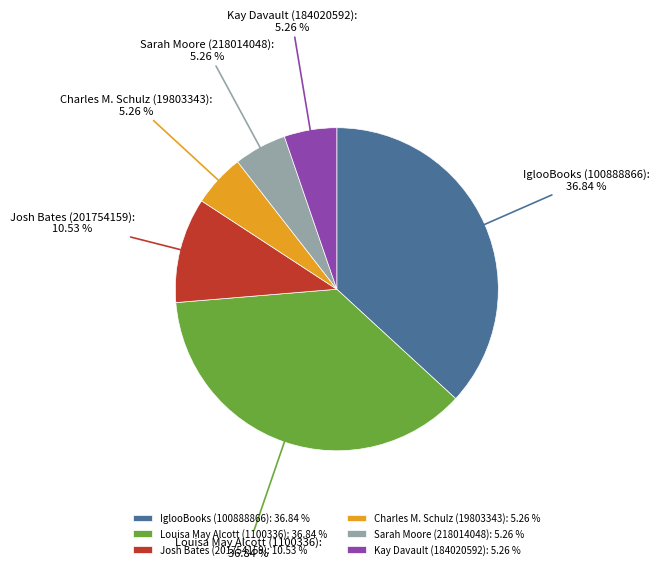

Combined, do Louisa May Alcott (1100336) and Sarah Moore (218014048) account for over 50%?

No